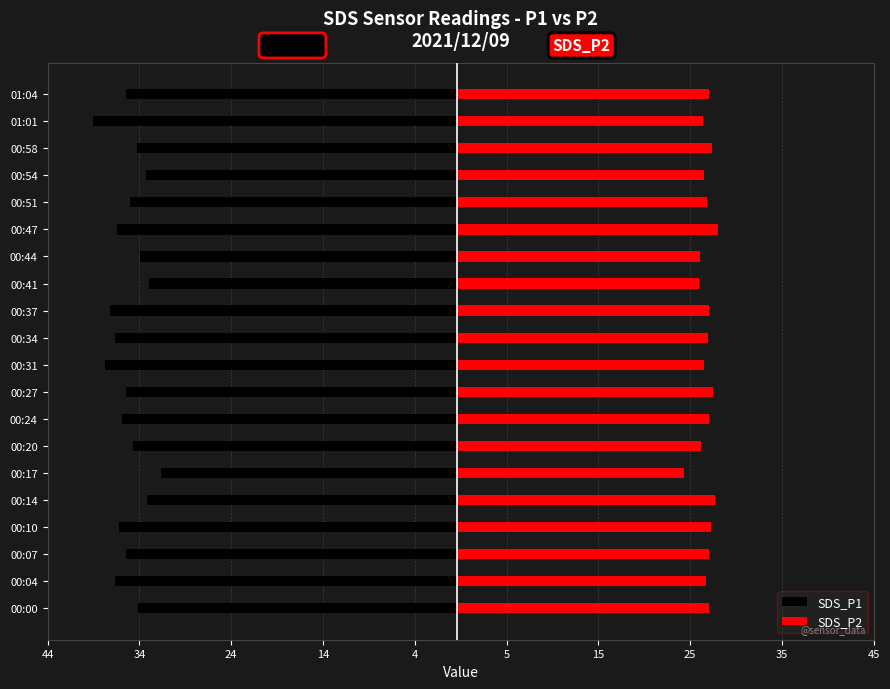

What is the average value of the SDS_P1 series?

-35.9